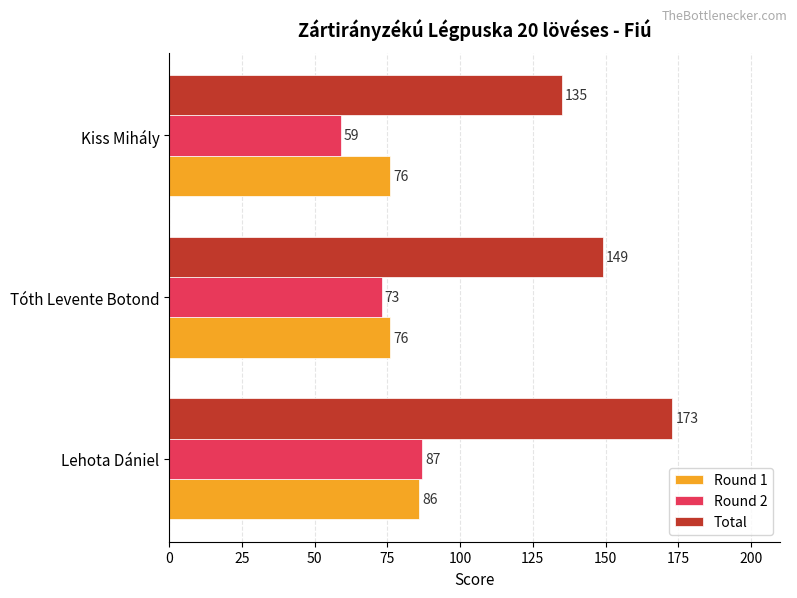

What is the difference between the maximum and minimum values in the Total series?

38